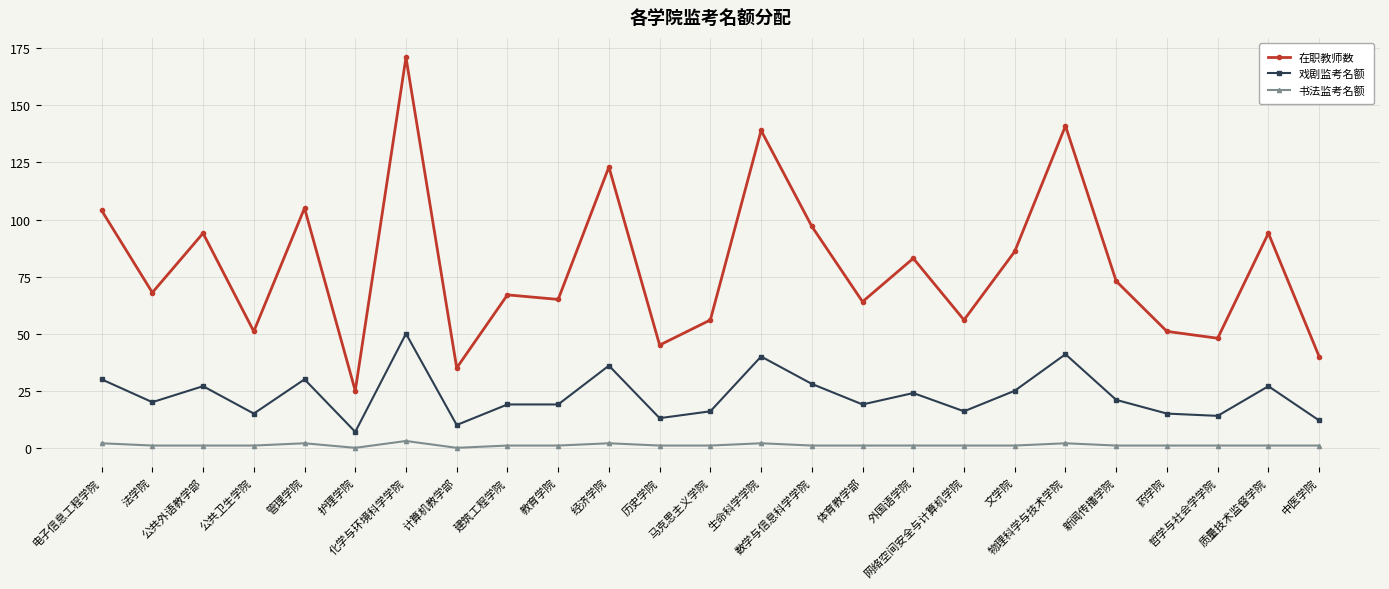

True or false: 戏剧监考名额 has more than 0 points higher than both neighbors.

True